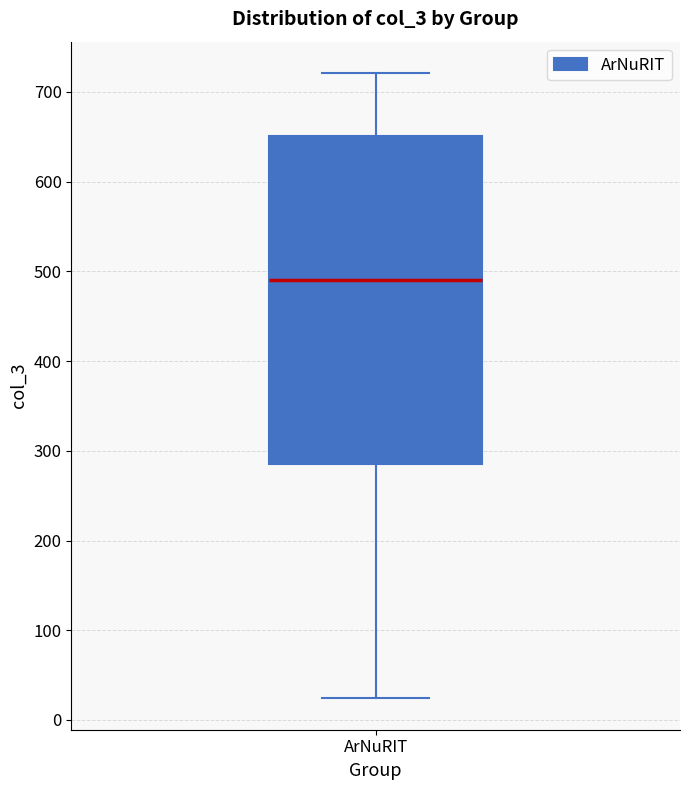

Where does the lower whisker of the box for ArNuRIT end on the y-axis? The values are not printed on the chart, so give them approximately, as read against the axis.

20